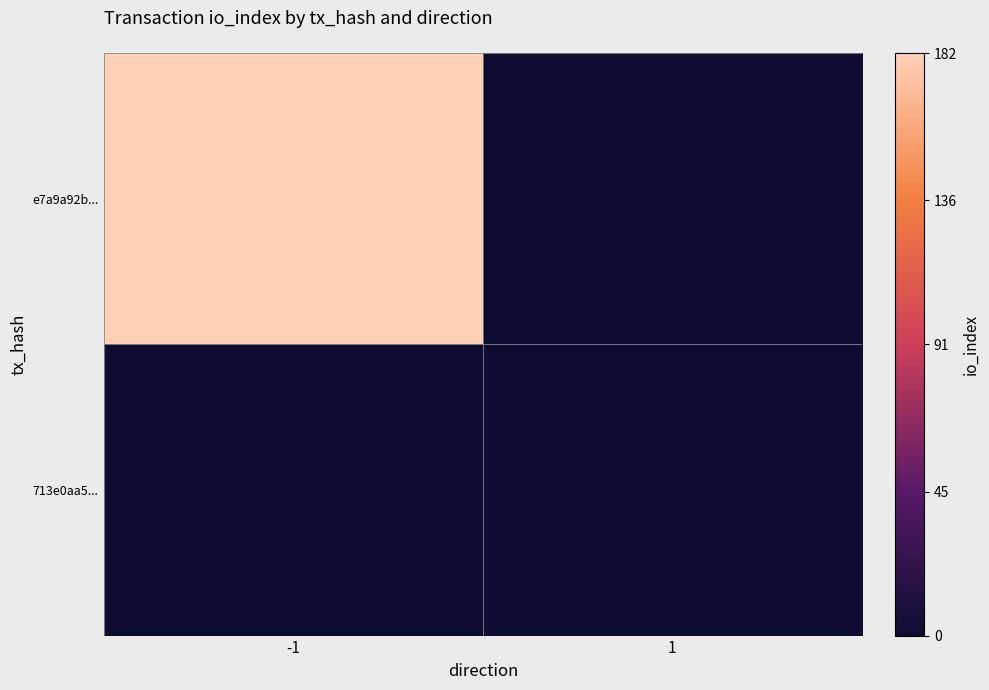

Rank the series by their maximum value, from lowest to highest.

713e0aa5..., e7a9a92b...